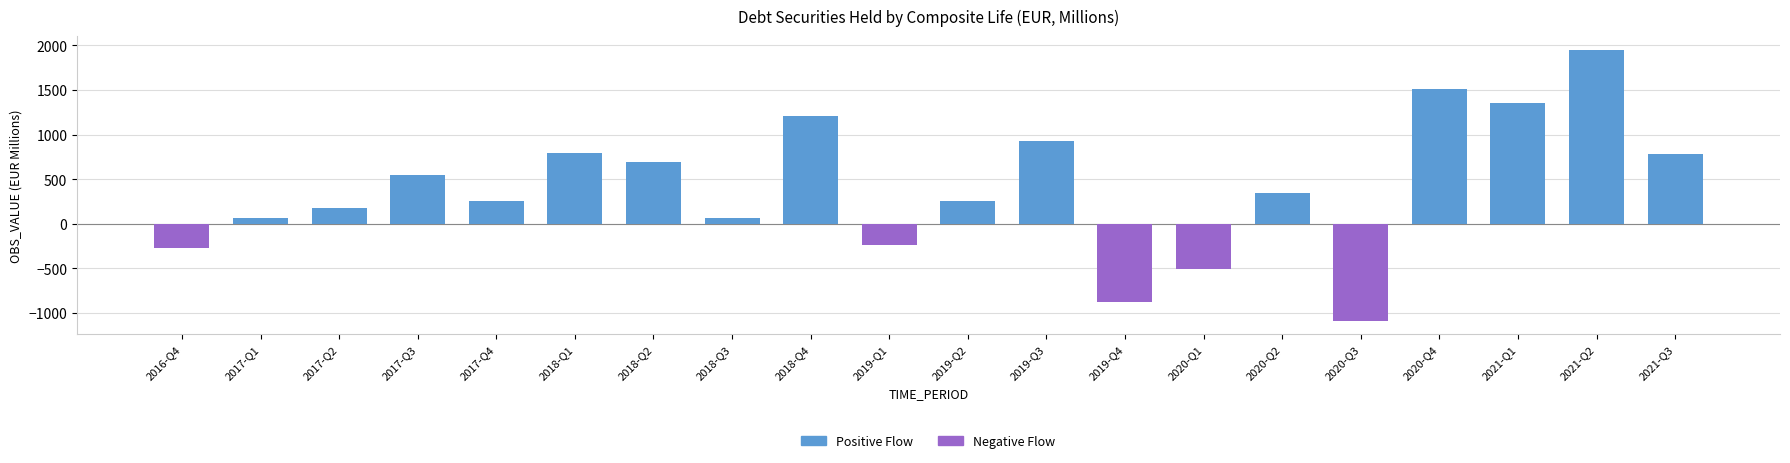

Between 2018-Q3 and 2018-Q4, which series saw the biggest shift?

Positive Flow